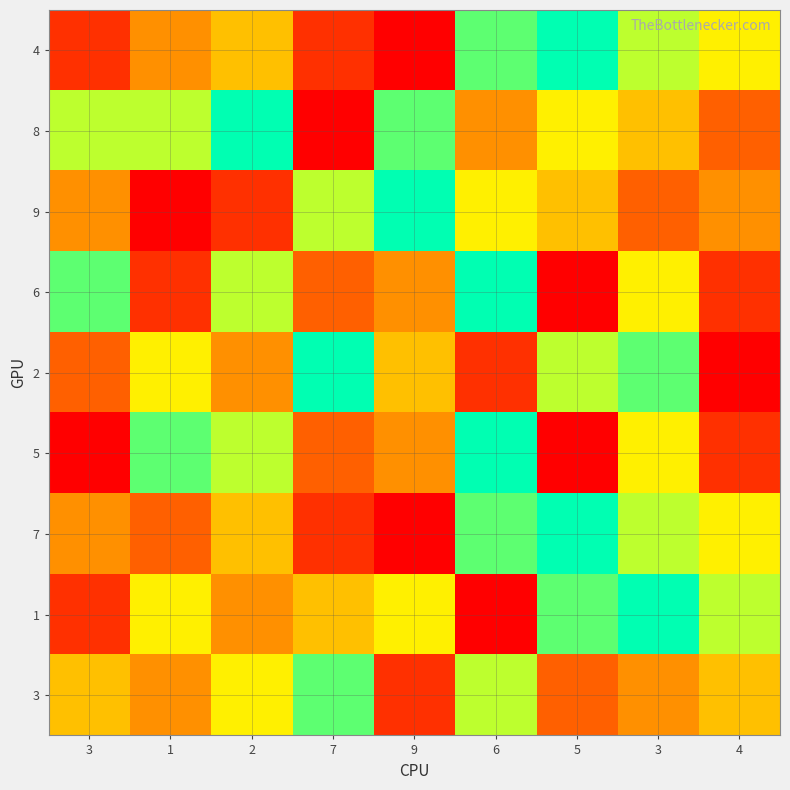

Rank the series by their maximum value, from highest to lowest.

4, 8, 9, 6, 2, 5, 7, 1, 3